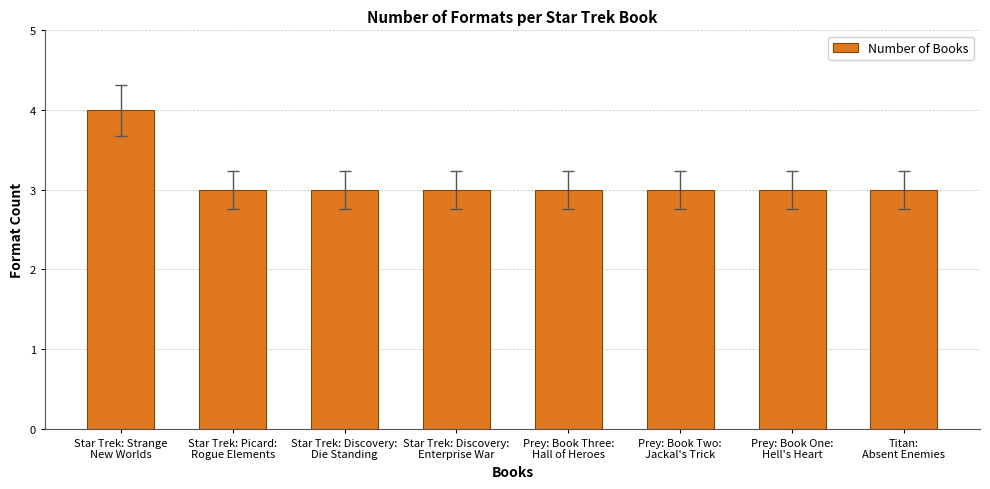

Reading left to right, what are all the values shown in this chart?

Star Trek: Strange
New Worlds=4	Star Trek: Picard:
Rogue Elements=3	Star Trek: Discovery:
Die Standing=3	Star Trek: Discovery:
Enterprise War=3	Prey: Book Three:
Hall of Heroes=3	Prey: Book Two:
Jackal's Trick=3	Prey: Book One:
Hell's Heart=3	Titan:
Absent Enemies=3